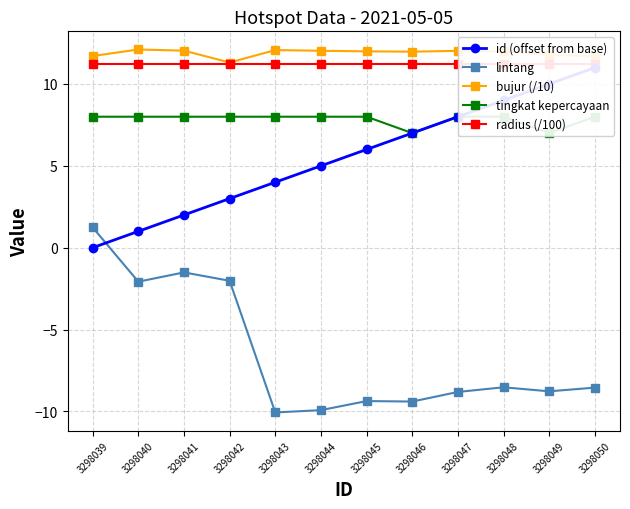

What is the sum of all radius (/100) values?

135.0